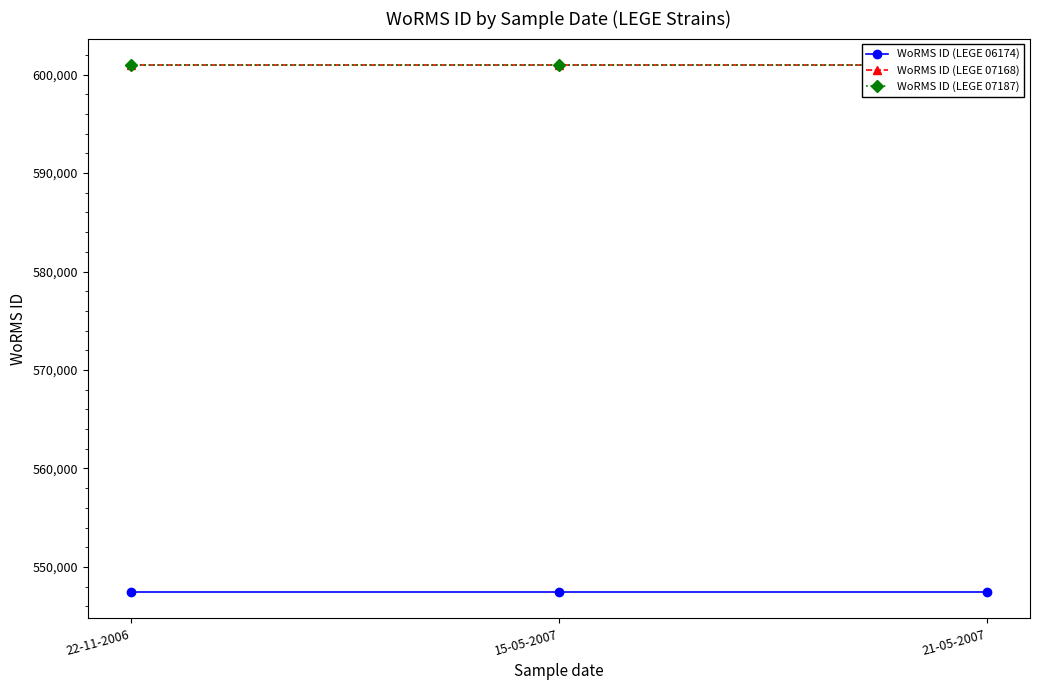

Reading right to left, extract all data points from this chart.

WoRMS ID (LEGE 06174): 547449	547449	547449
WoRMS ID (LEGE 07168): 600979	600979	600979
WoRMS ID (LEGE 07187): 600979	600979	600979